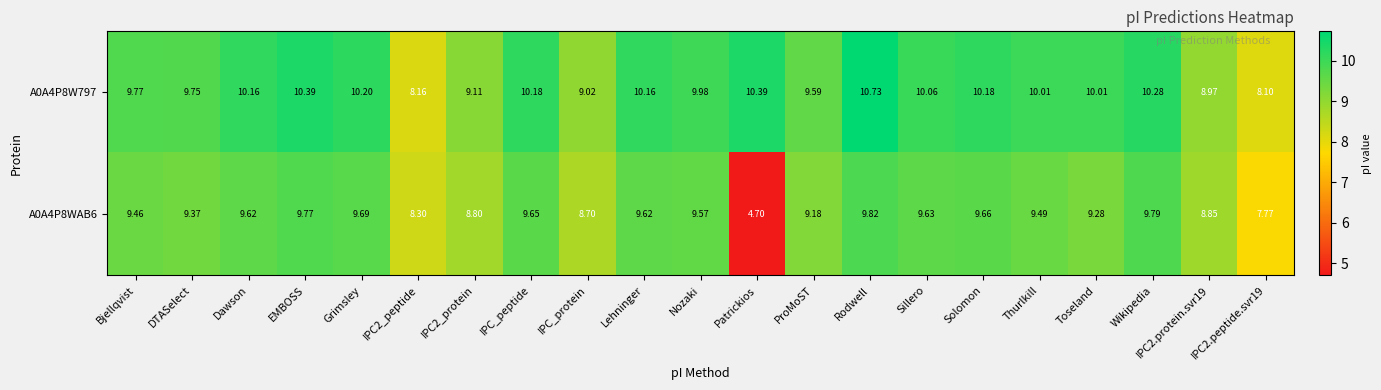

Which series has the largest total across all categories?

A0A4P8W797